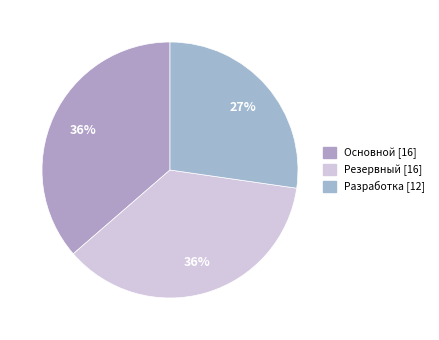

How many segments does this pie chart have?

3